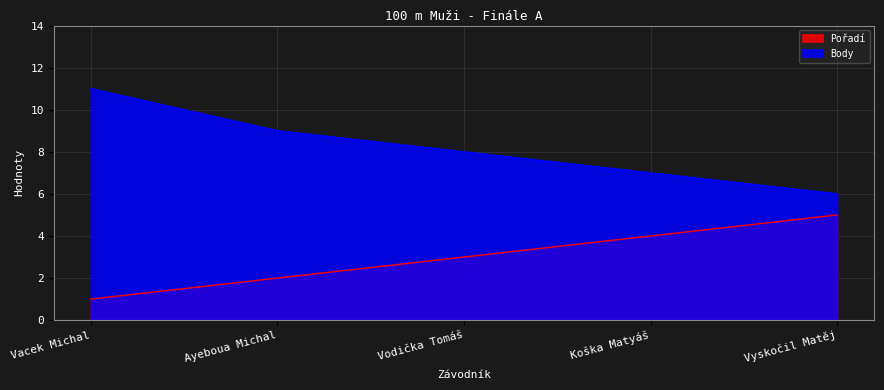

Between Vacek Michal and Ayeboua Michal, which series saw the biggest shift?

Body